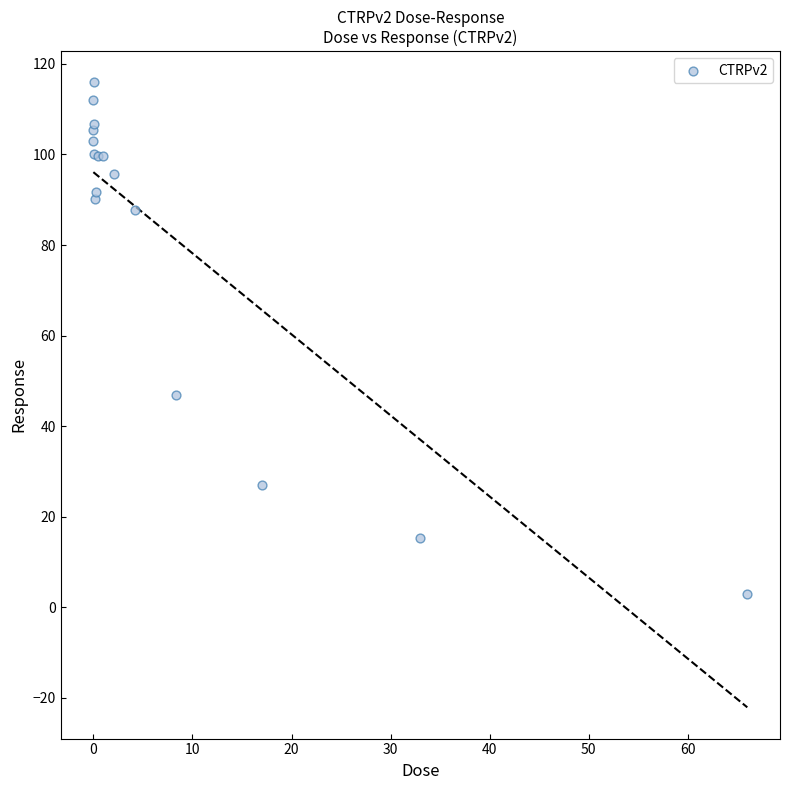

What Y value in the scatter plot is closest to 59?

46.9